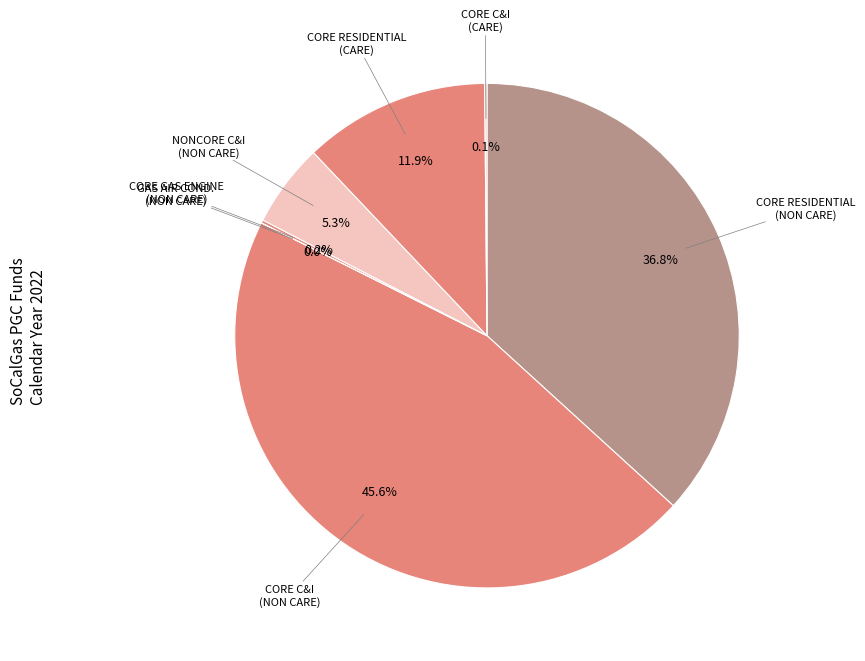

How many slices are in this pie chart?

7